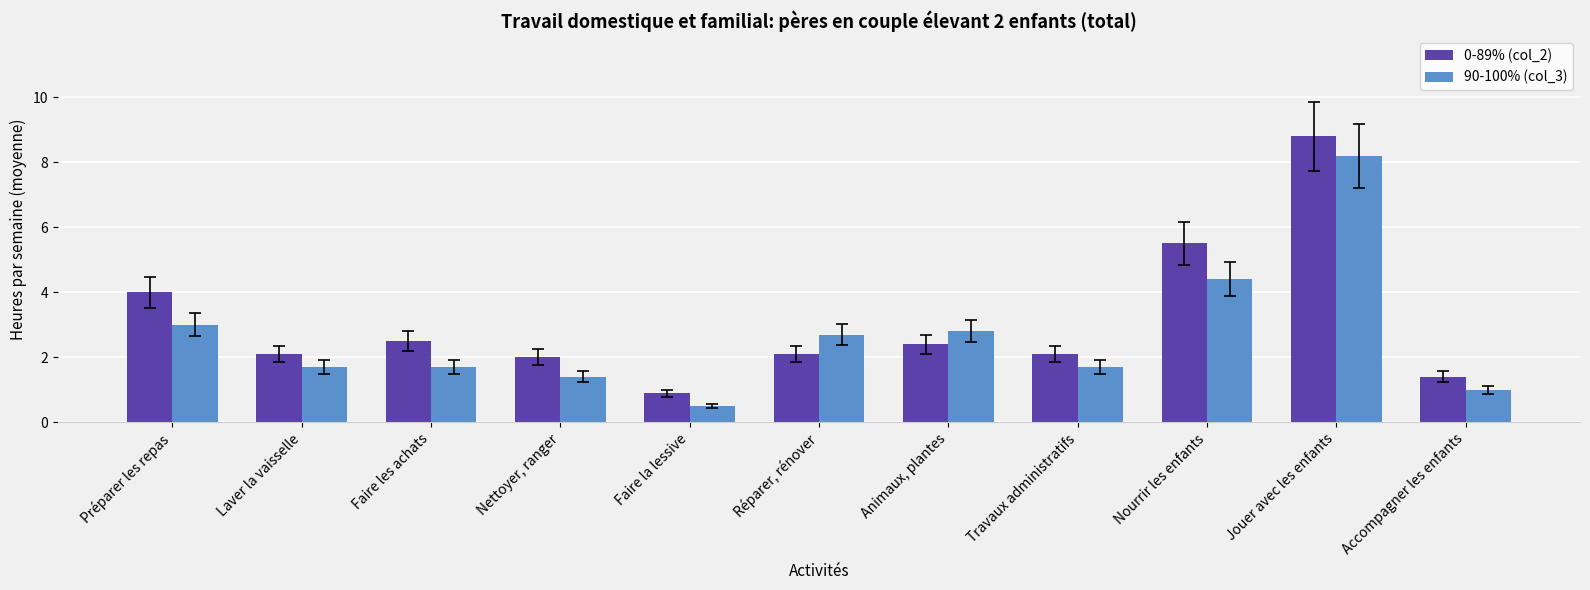

Which category has the lowest value in the 0-89% (col_2) series?

Faire la lessive